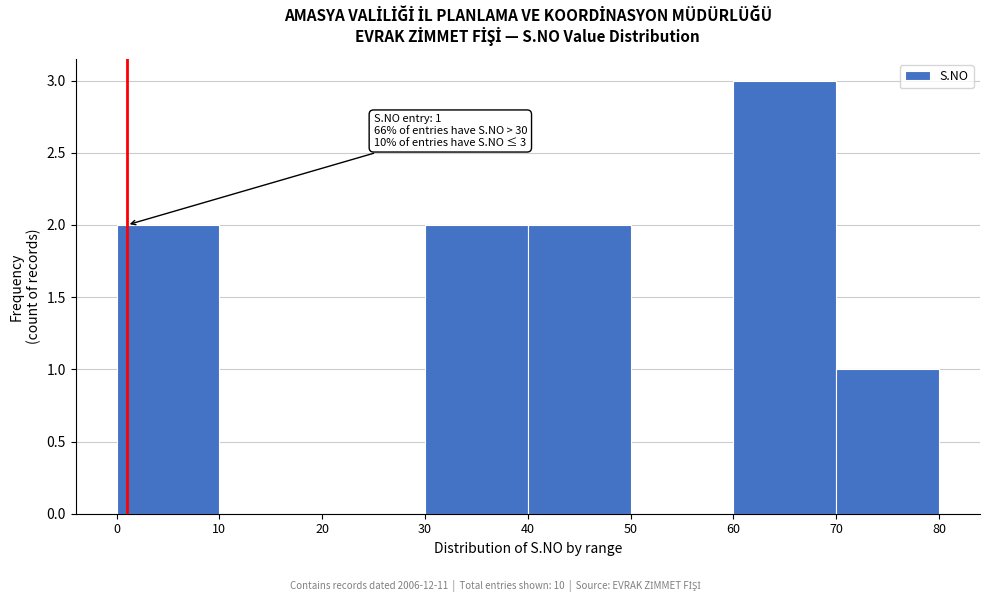

Which range on the x-axis has the tallest bar?

60 to 70